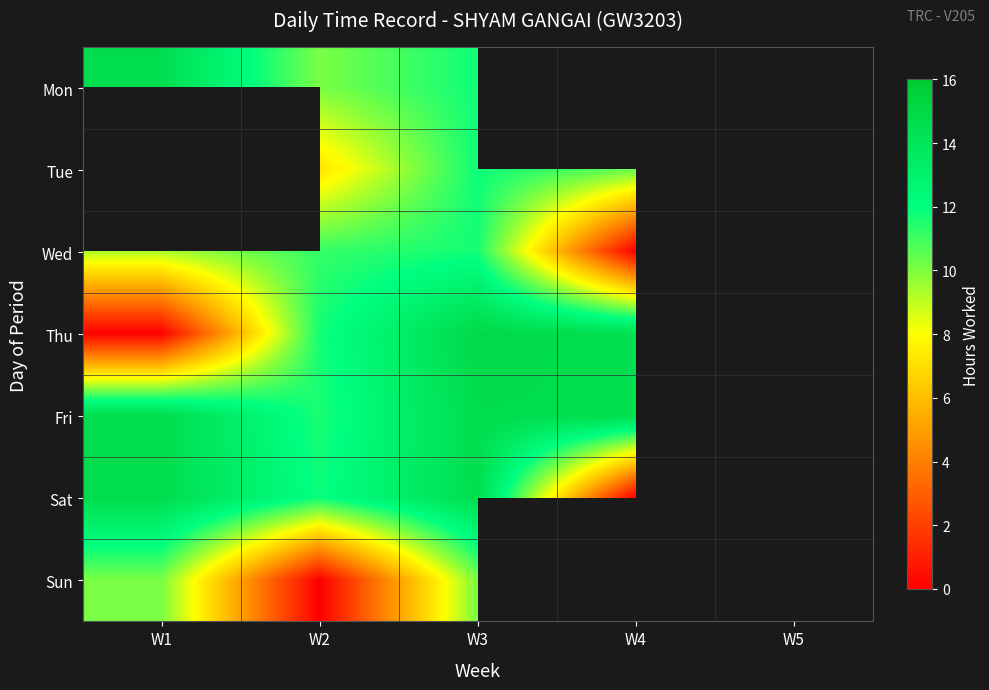

At which category is the sum across all series the highest?

W3